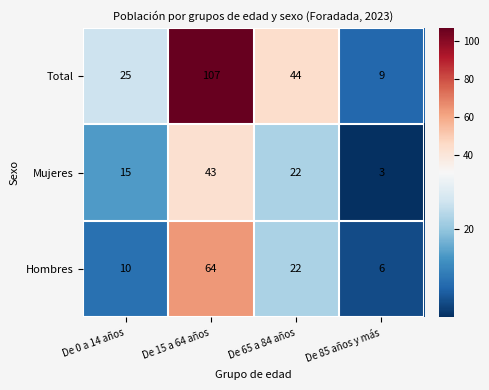

How many series are shown in this chart?

3